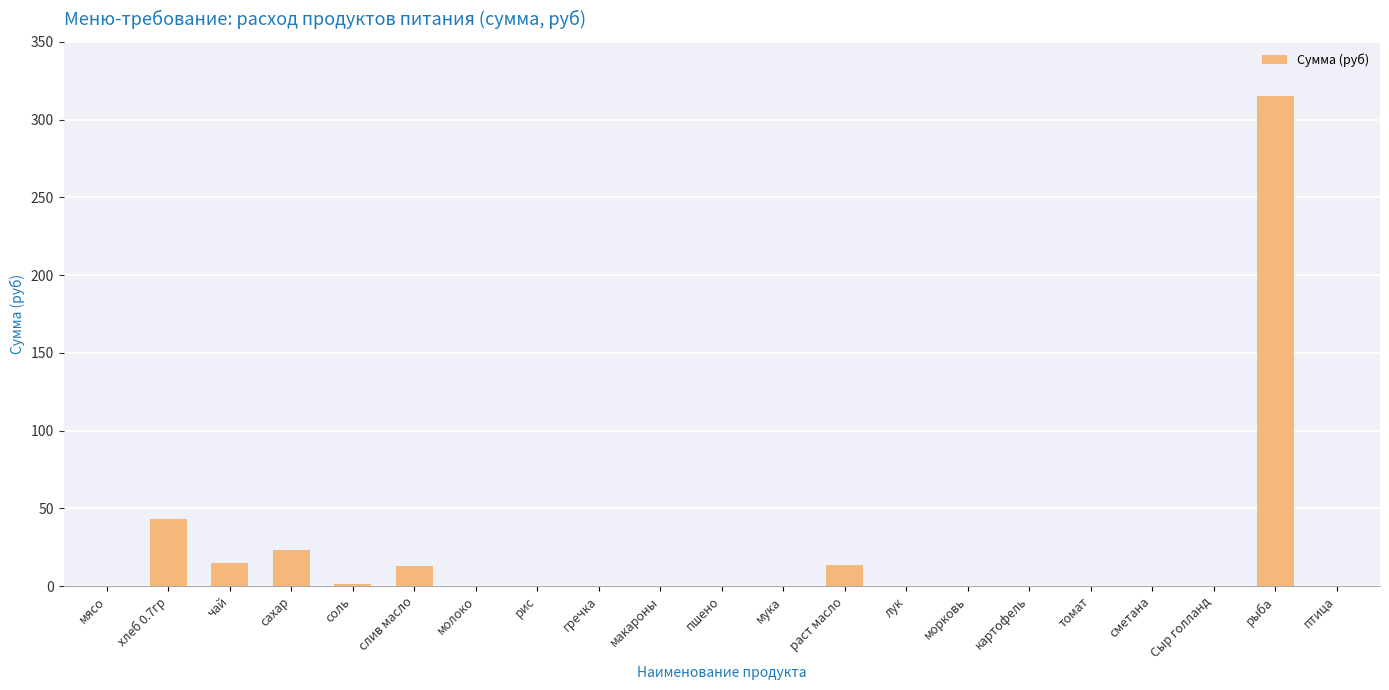

What is the sum of the values at сахар and мясо?

23.1